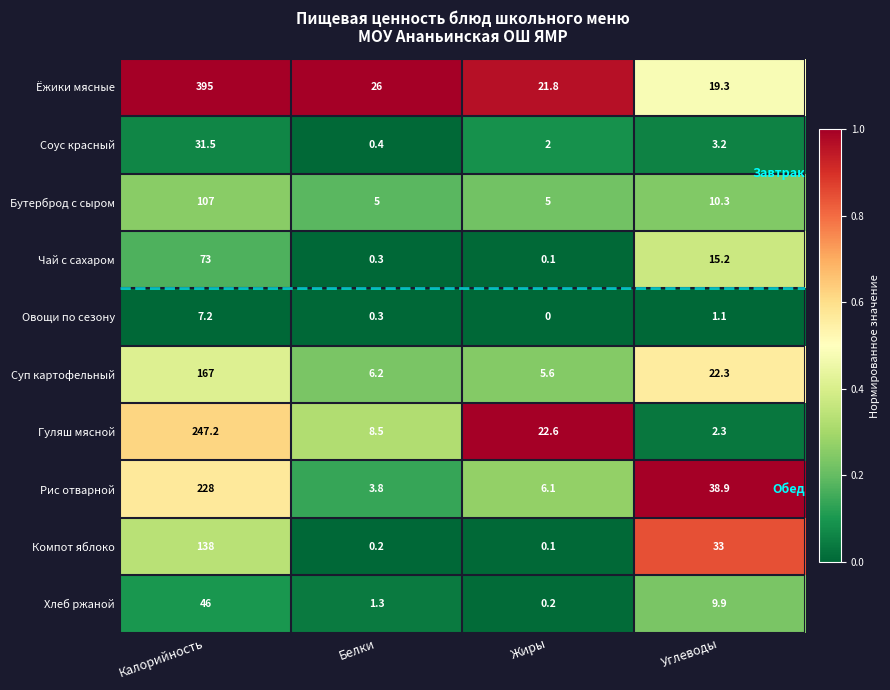

At which category is the sum across all series the highest?

Калорийность